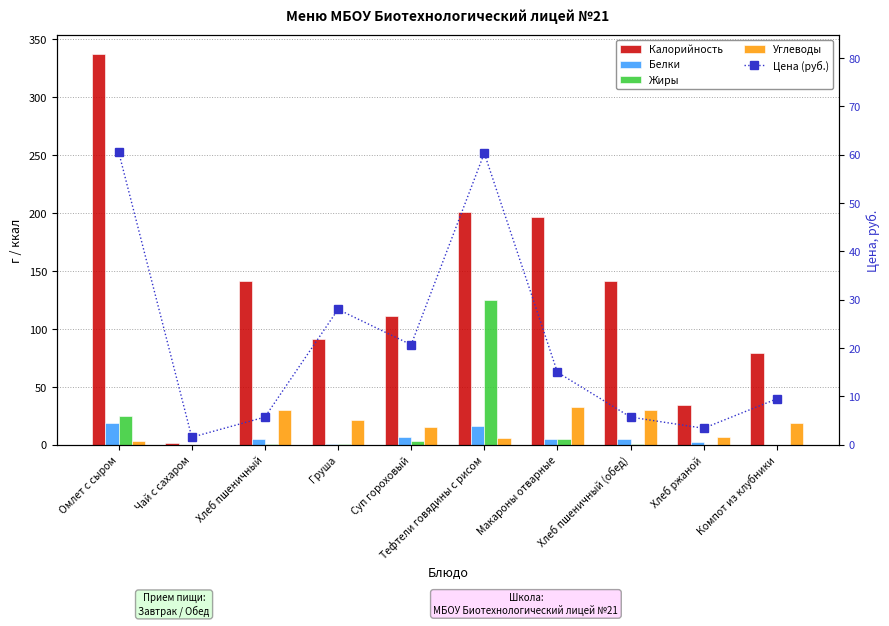

What is the total value across all series at Хлеб пшеничный?

182.7